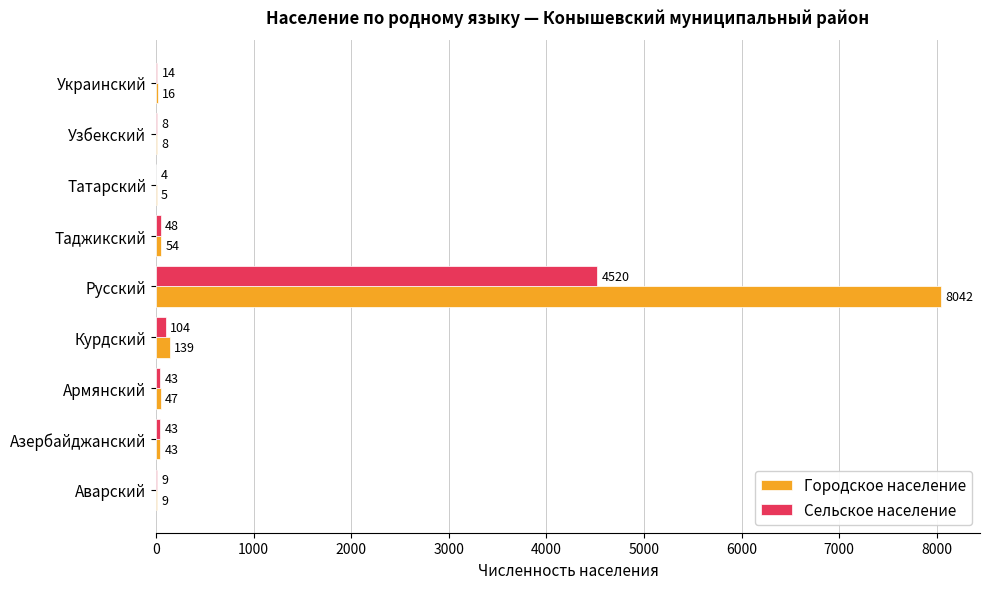

At which label is Сельское население closest to 2262?

Курдский